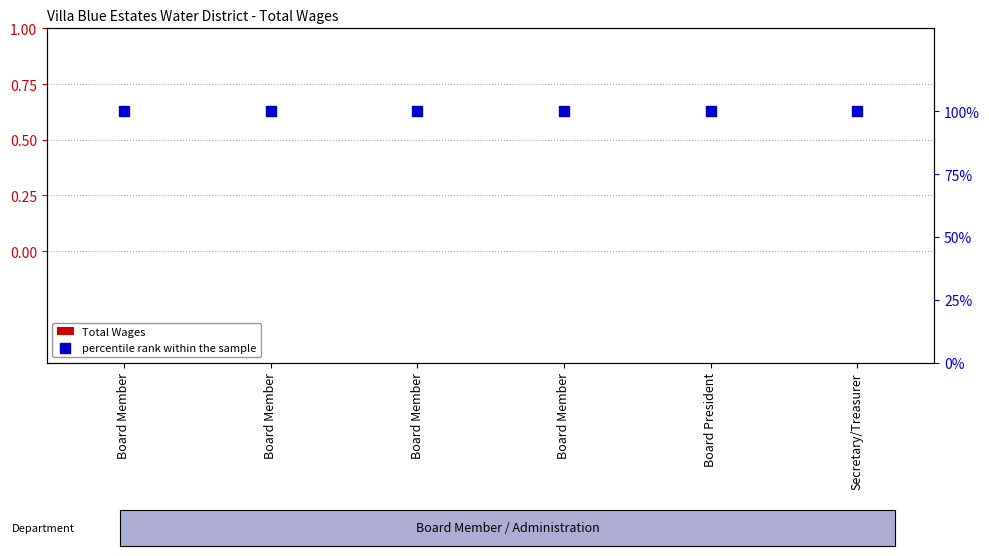

What is the total value across all series at Secretary/Treasurer?

100